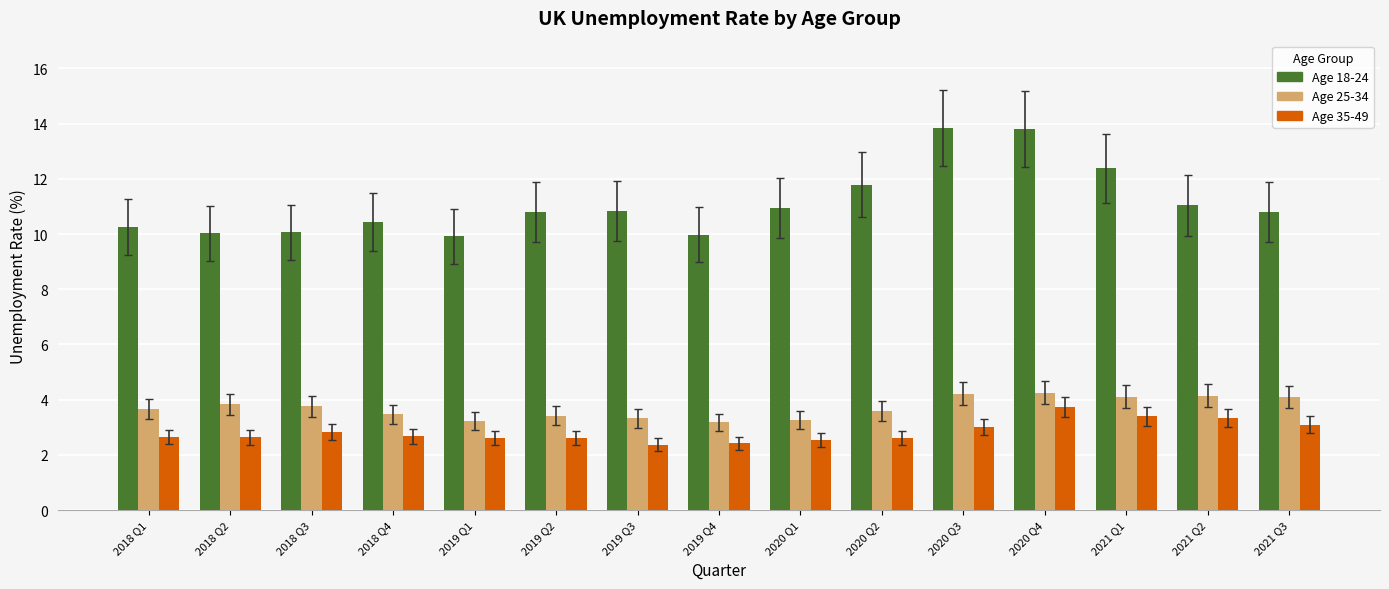

Which series changed the most between 2018 Q3 and 2020 Q2?

Age 18-24